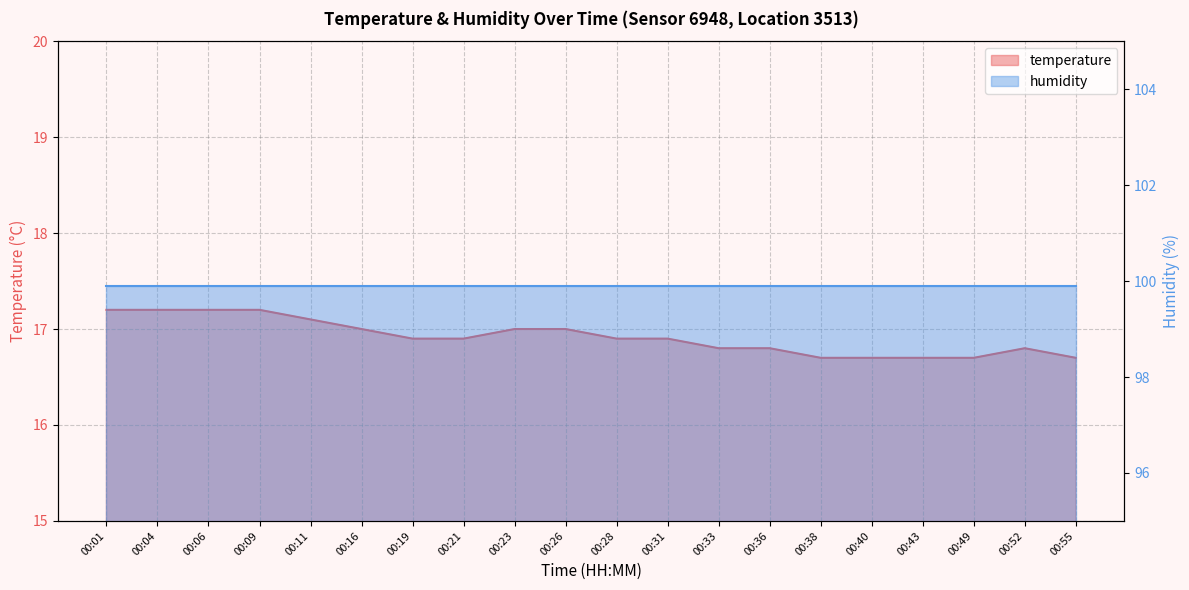

Between 00:09 and 00:04, which is larger?

00:09